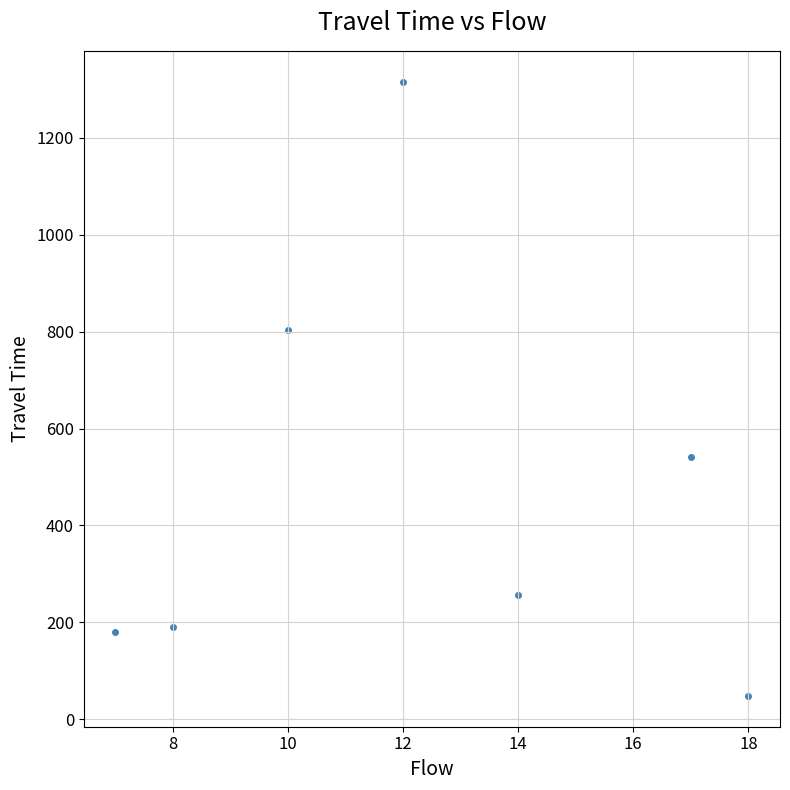

What Y value in the scatter plot is closest to 682?

803